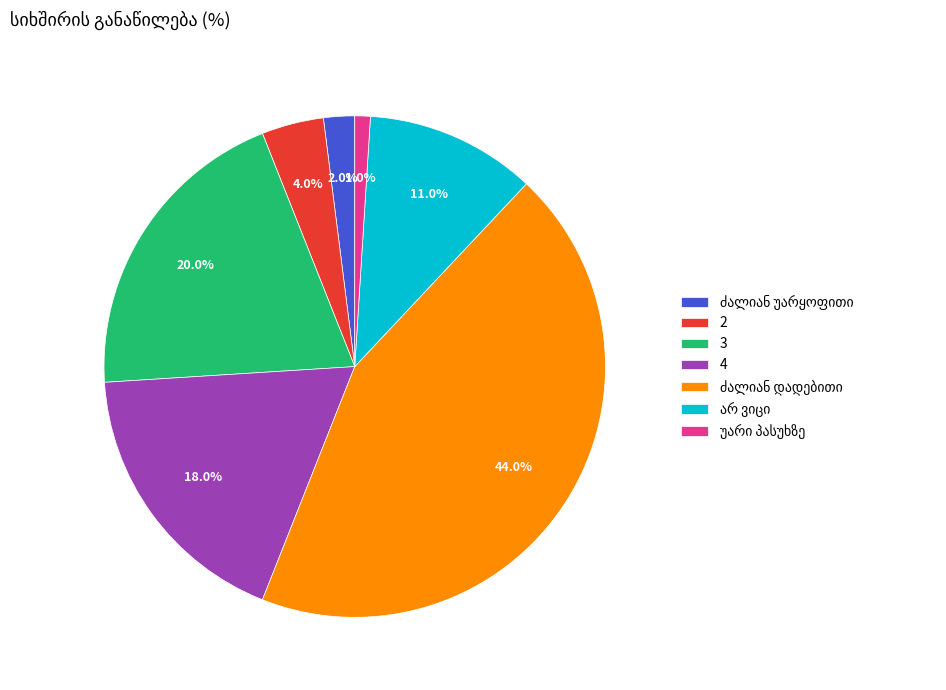

What is the ratio of the value at 4 to the value at 2?

4.5